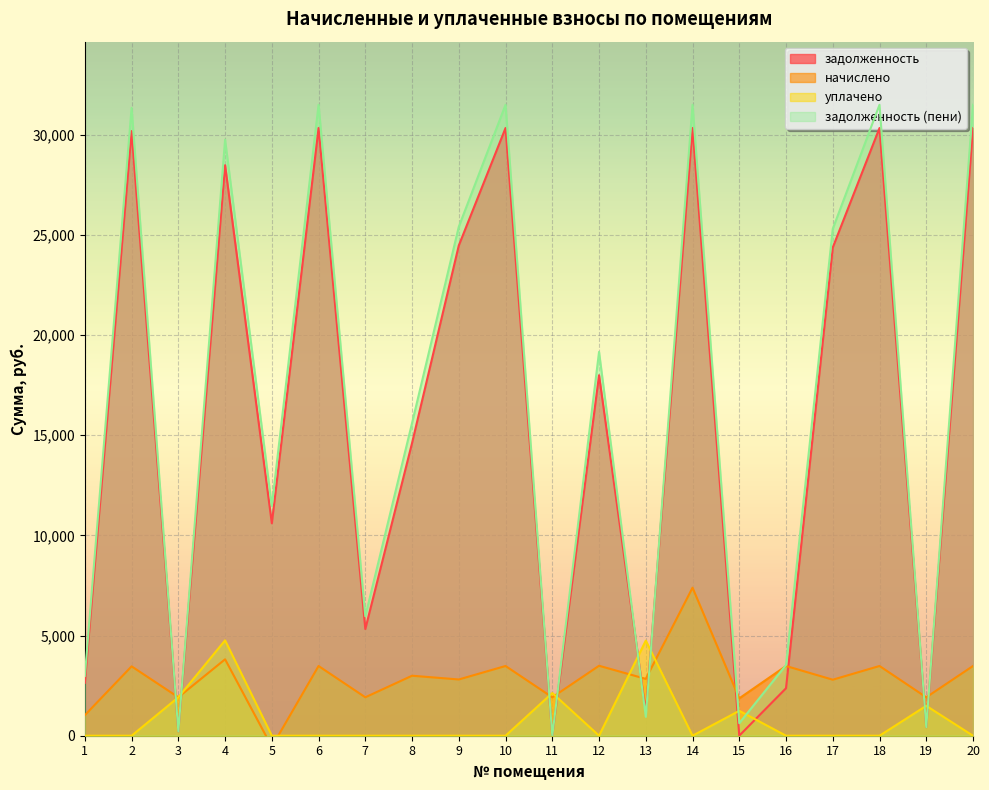

True or false: уплачено has a value of 0.0 at 20.

True